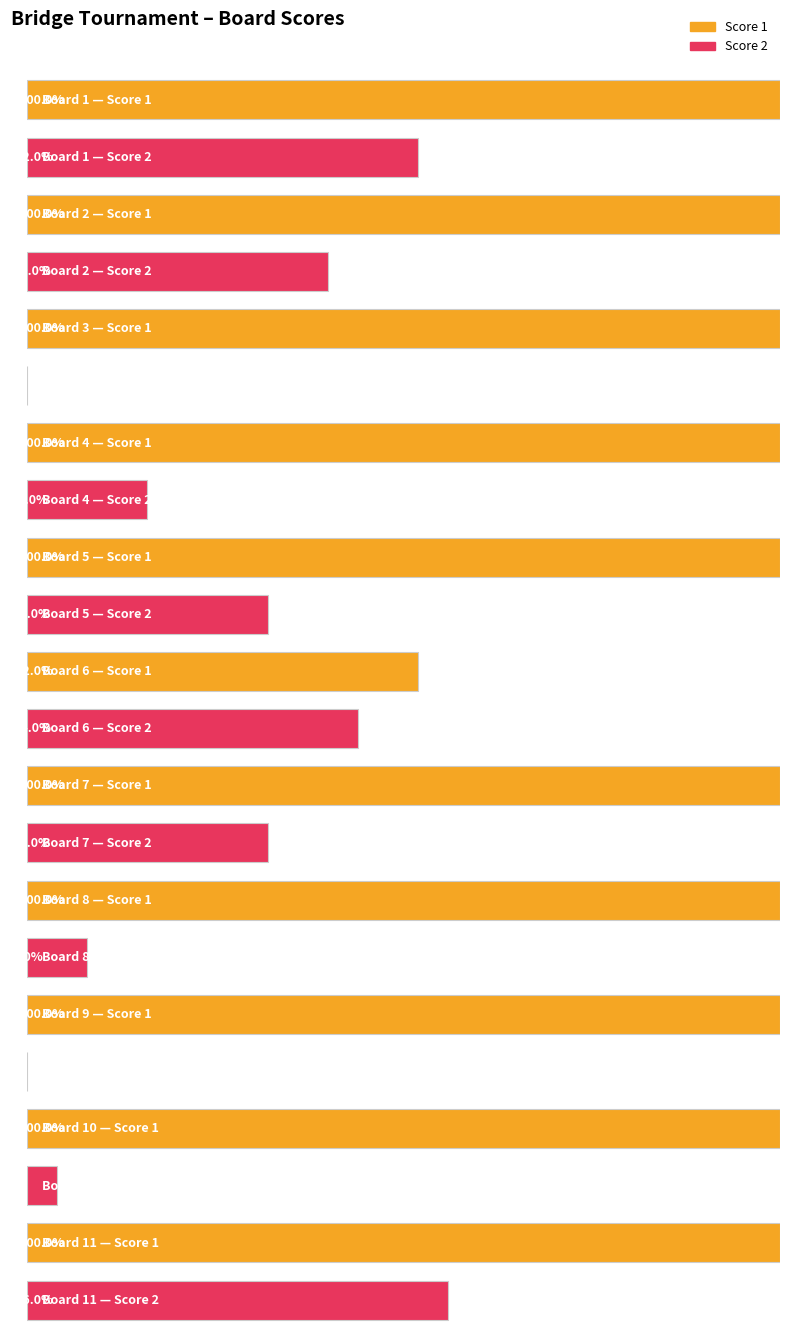

Which series has the largest range (max minus min)?

Score 2